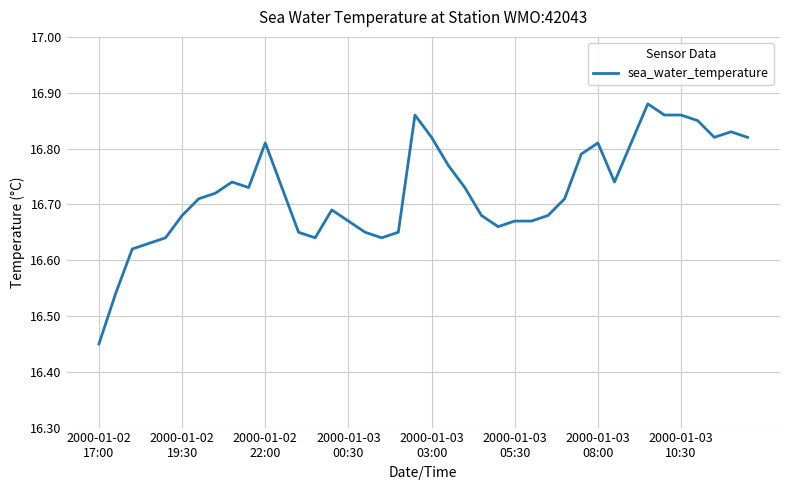

What is the difference between the maximum and minimum values?

0.4